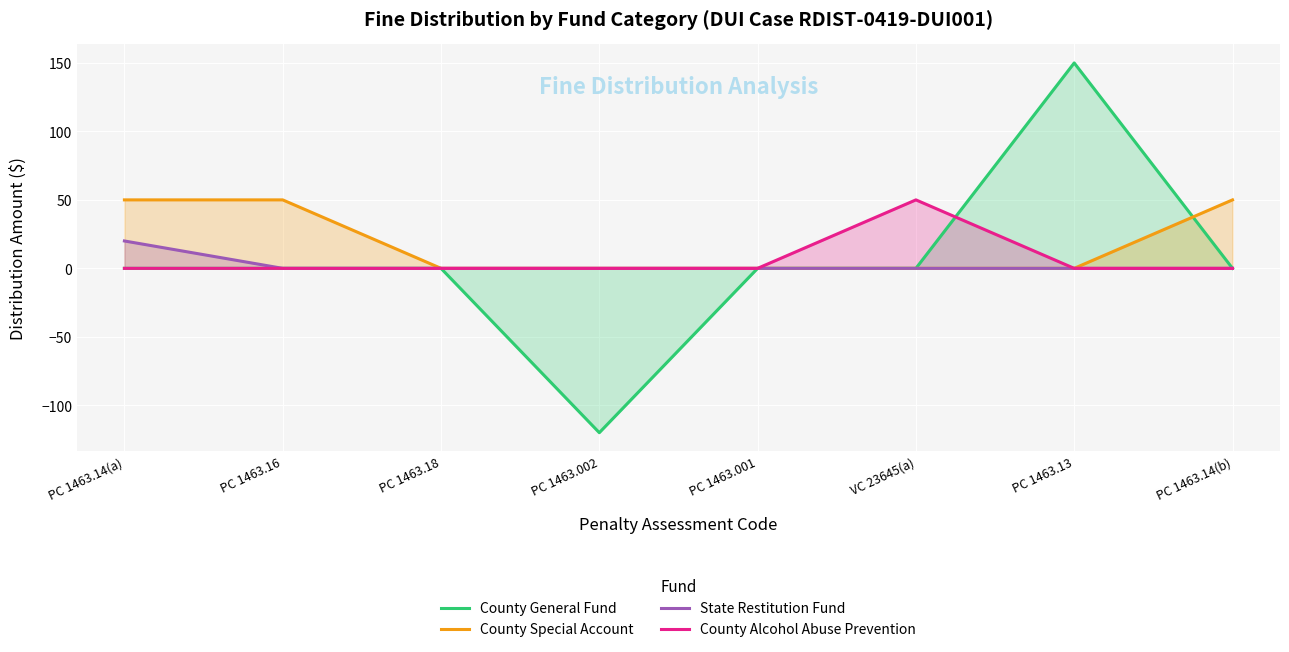

What is the difference between the highest and lowest values at PC 1463.002?

120